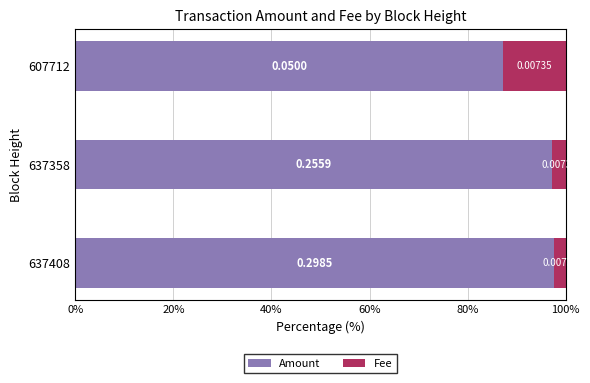

What are all the series names shown in the legend?

Amount, Fee